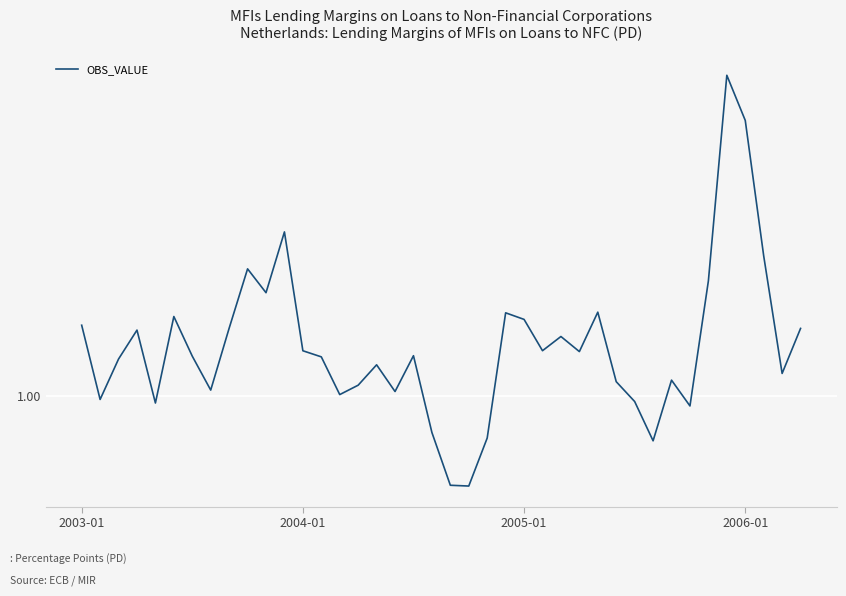

Does the chart have visible grid lines?

Yes